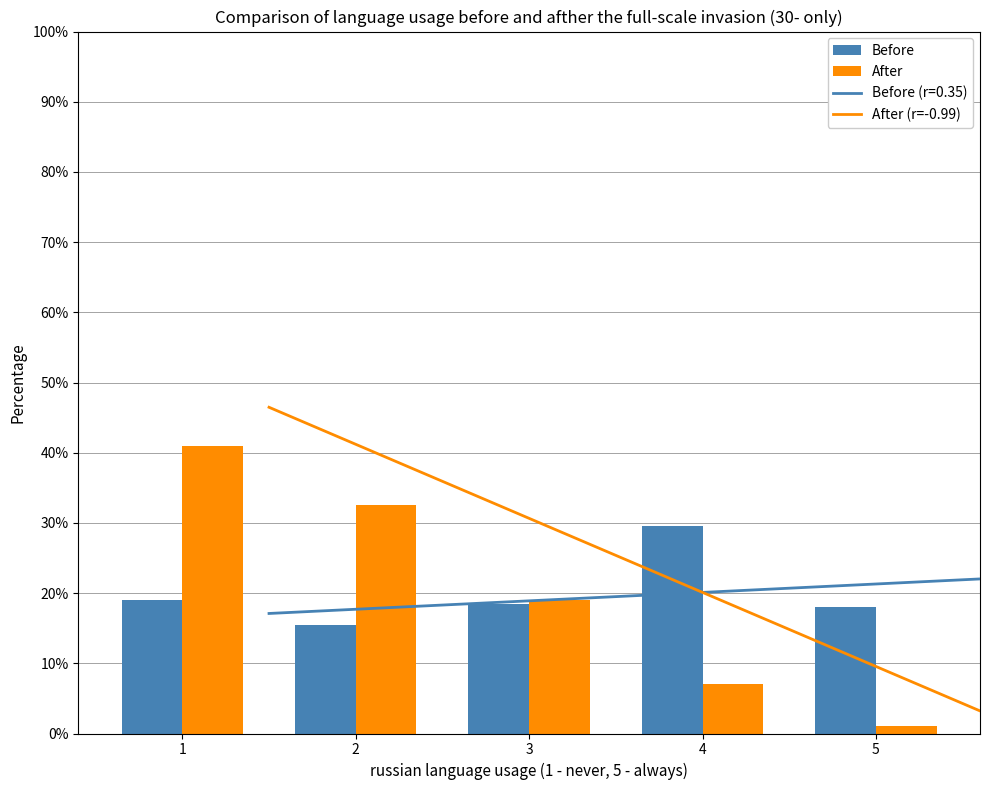

Are the bars grouped side by side (vs. stacked)?

Yes